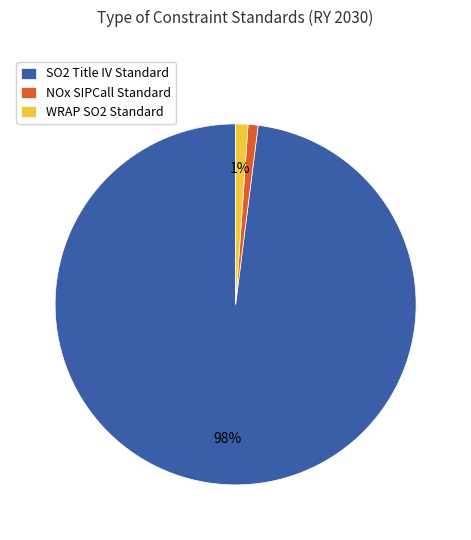

Between SO2 Title IV Standard and WRAP SO2 Standard, which is larger?

SO2 Title IV Standard